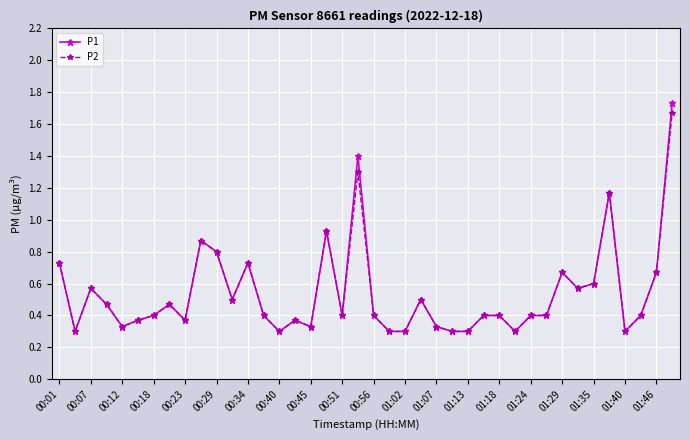

At how many categories does at least one series exceed 0?

40